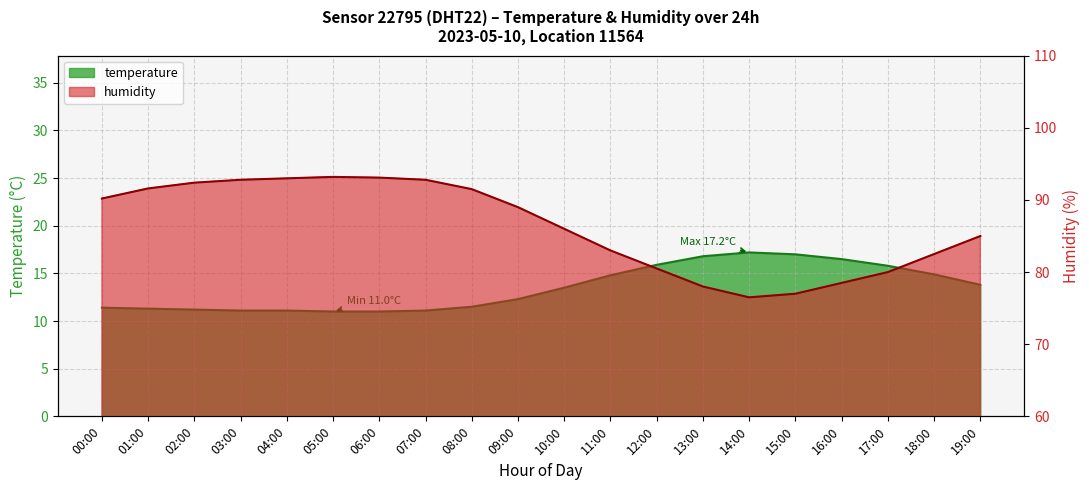

At which label does temperature first exceed 13?

10:00